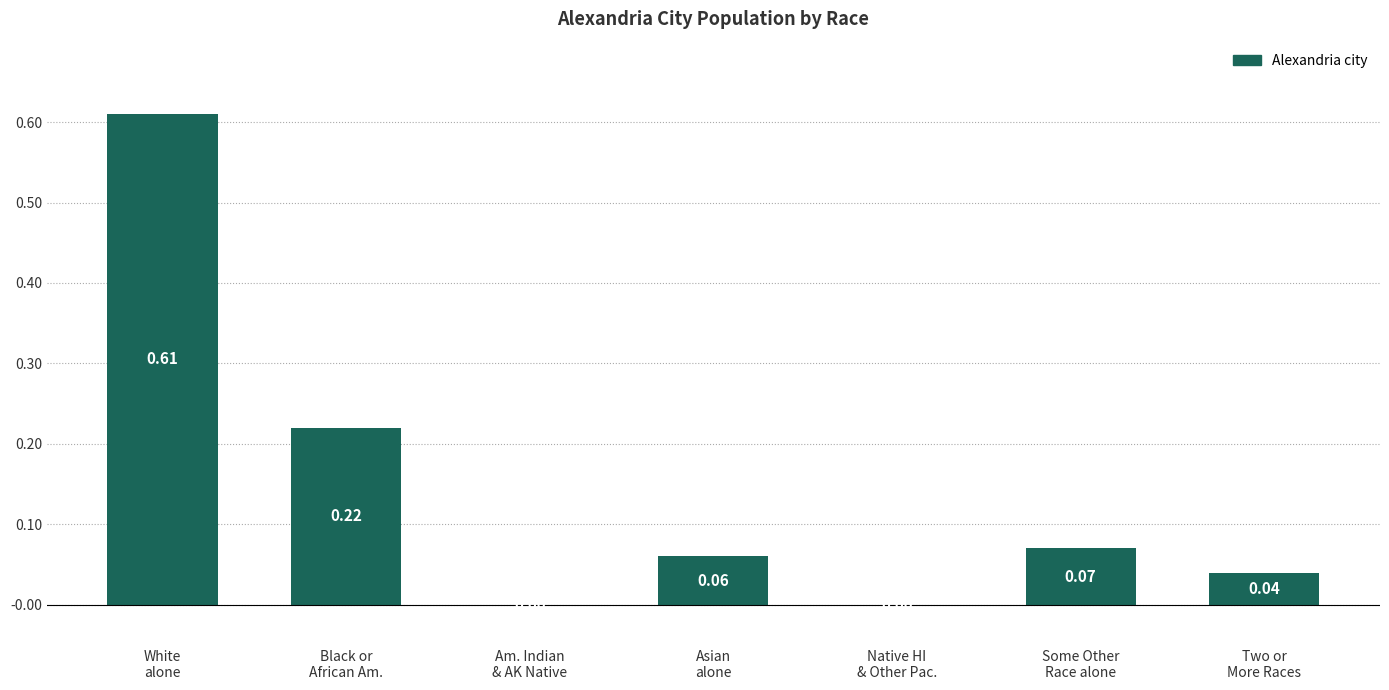

The chart shows a value of -0.3 at Am. Indian
& AK Native. True or false?

False